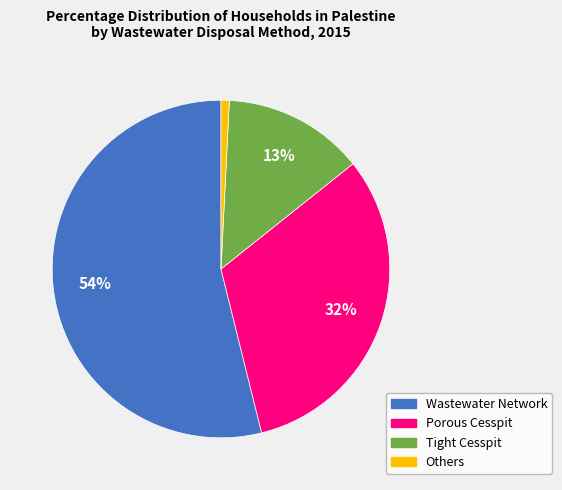

To the nearest percent, what is the difference between the largest and smallest slice percentages?

53%